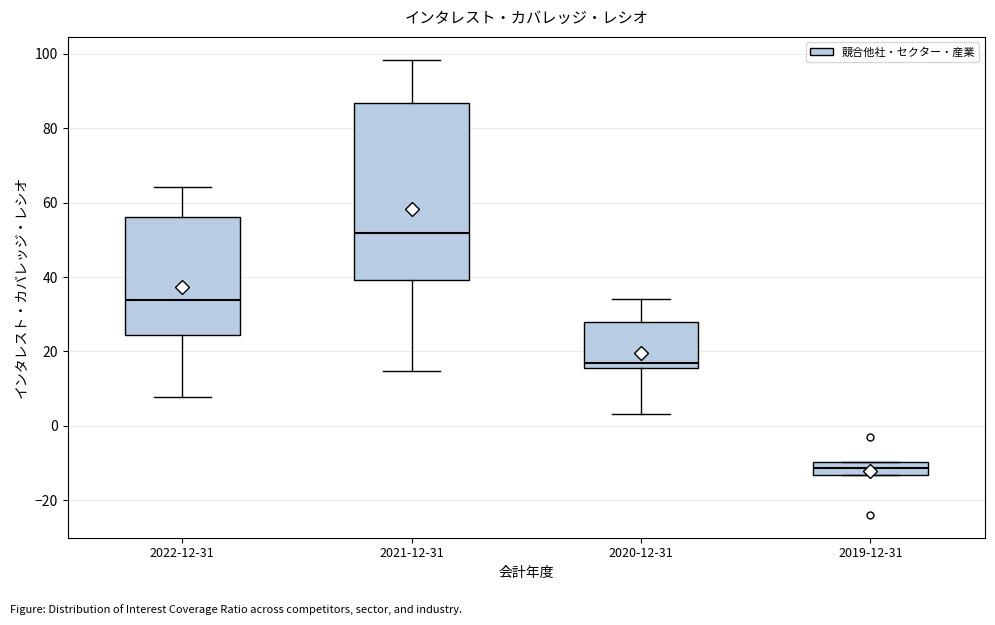

Which box's median line is the lowest?

2019-12-31